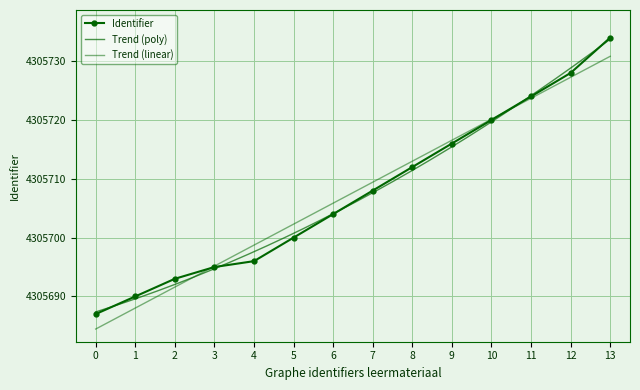

Count the number of values greater than 4305708.

6